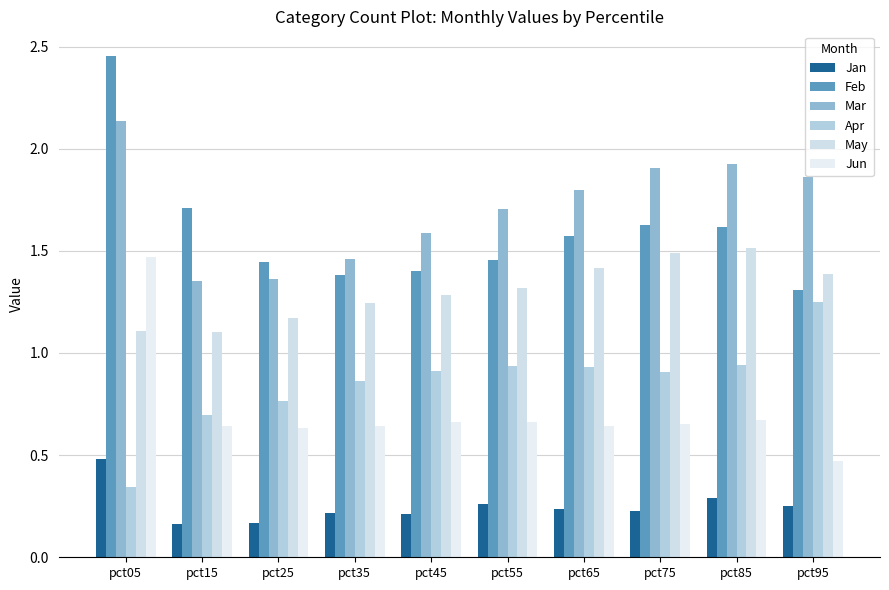

How many bars are there in total?

60